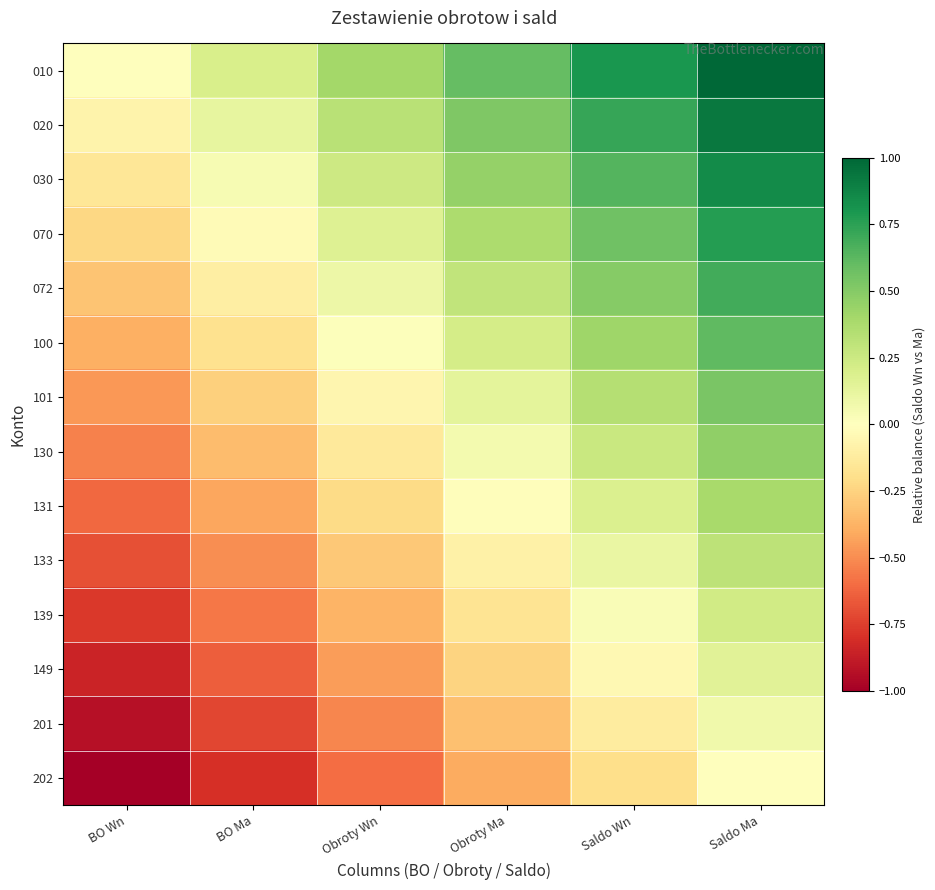

At which category is the sum across all series the highest?

Saldo Ma